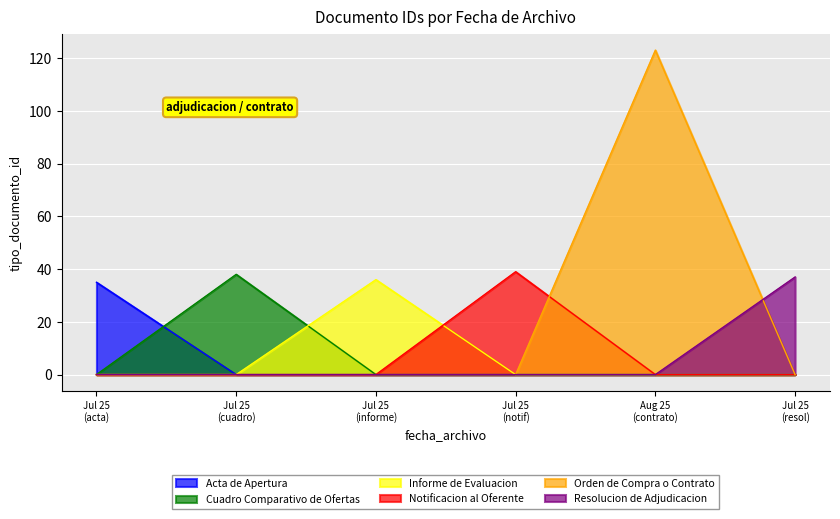

What is the greatest value displayed?

123